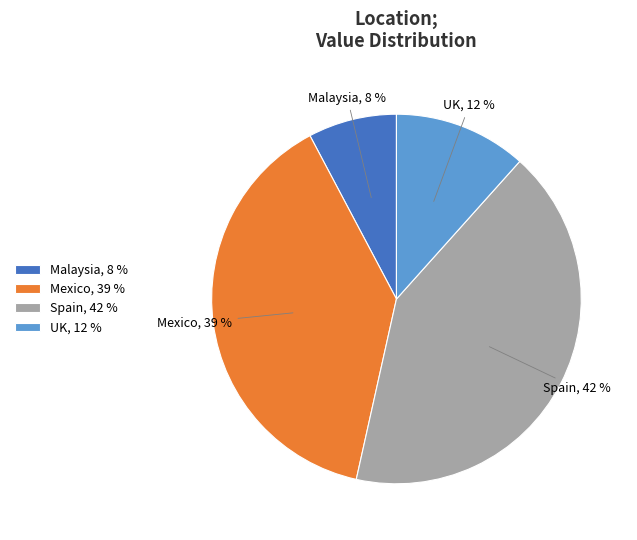

Which category has the smallest portion of the pie?

Malaysia